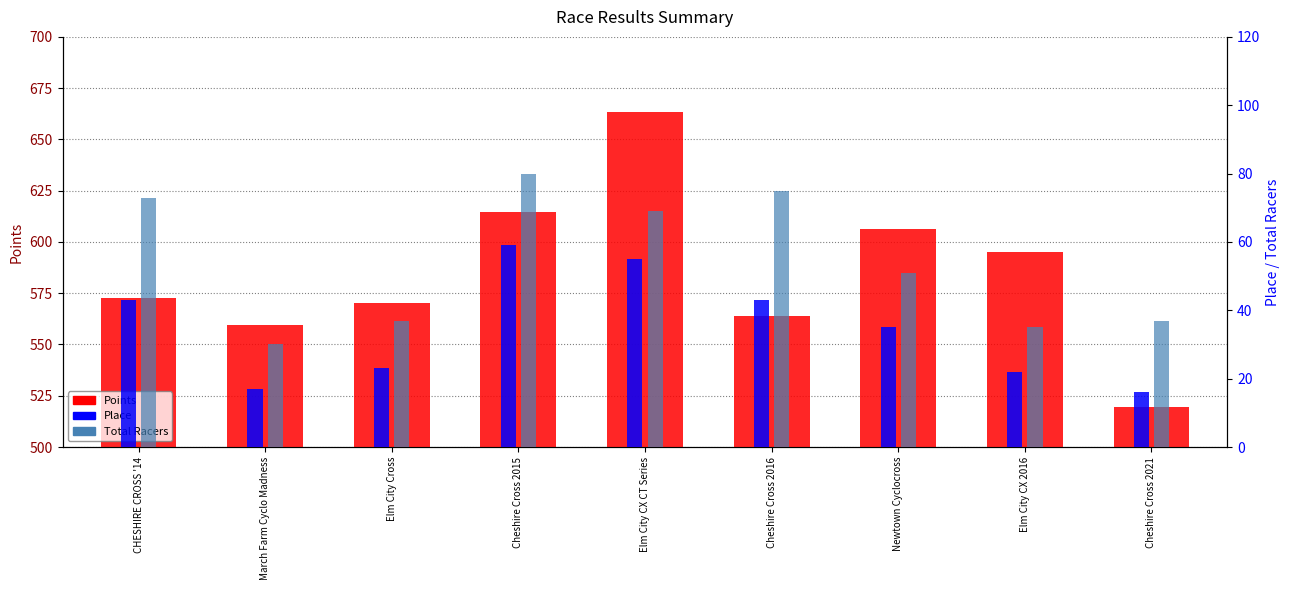

Which series has the largest total across all categories?

Points